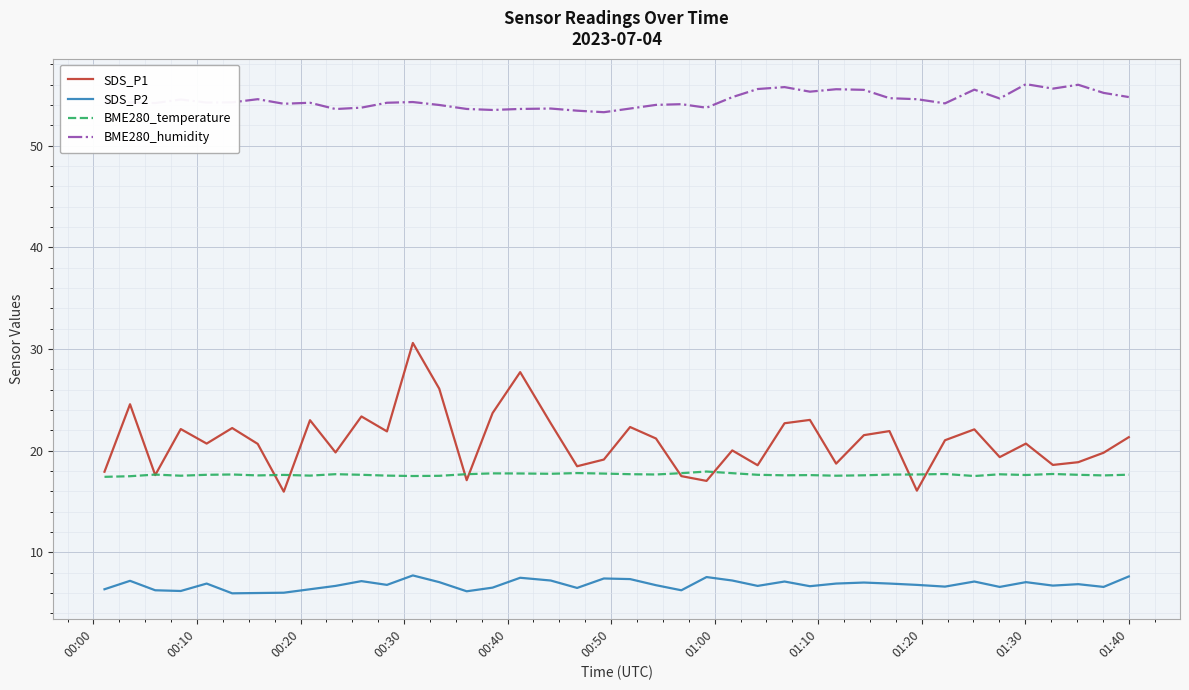

What is the maximum value for SDS_P2?

7.7